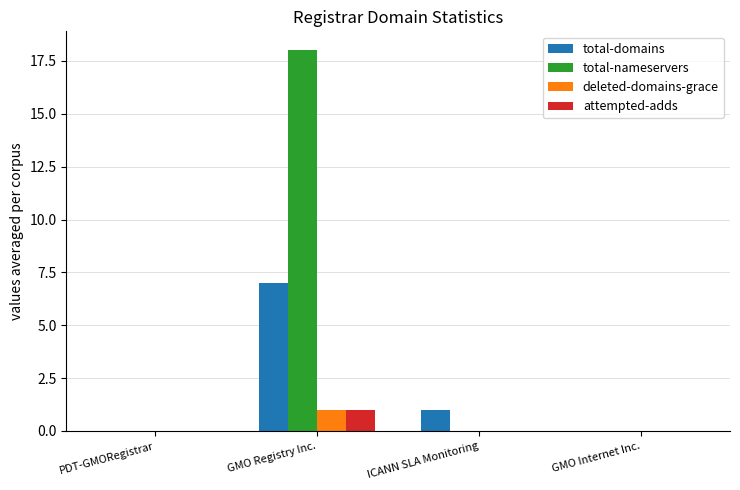

What is the total value across all series at GMO Registry Inc.?

27